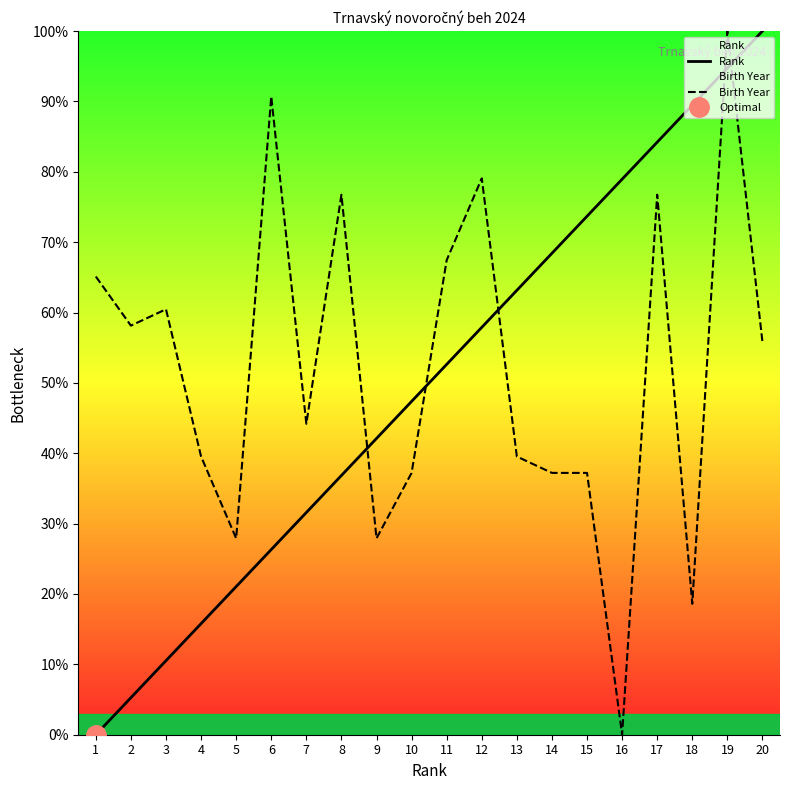

Is this an area chart (filled region under the line)?

No